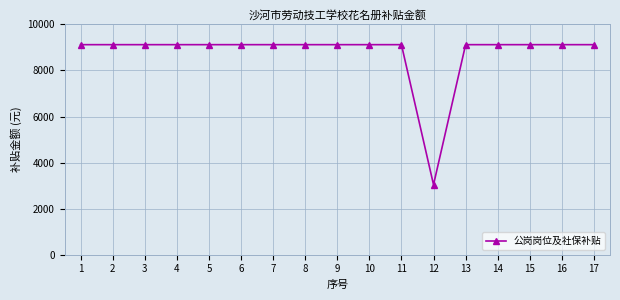

Reading right to left, transcribe all the data shown in this chart.

9121.2	9121.2	9121.2	9121.2	9121.2	3040.4	9121.2	9121.2	9121.2	9121.2	9121.2	9121.2	9121.2	9121.2	9121.2	9121.2	9121.2